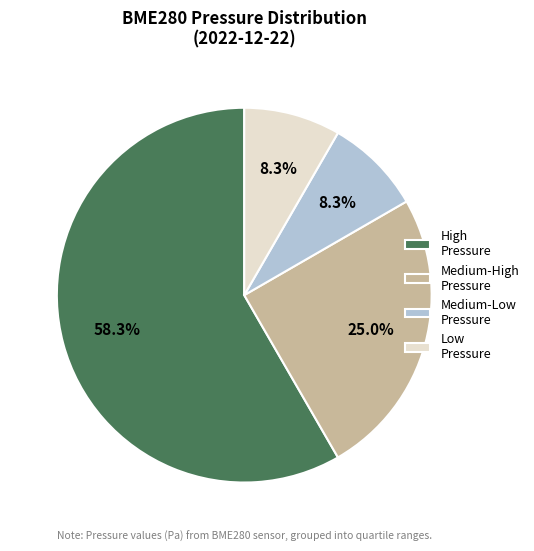

Is there any slice that represents more than half of the pie?

Yes